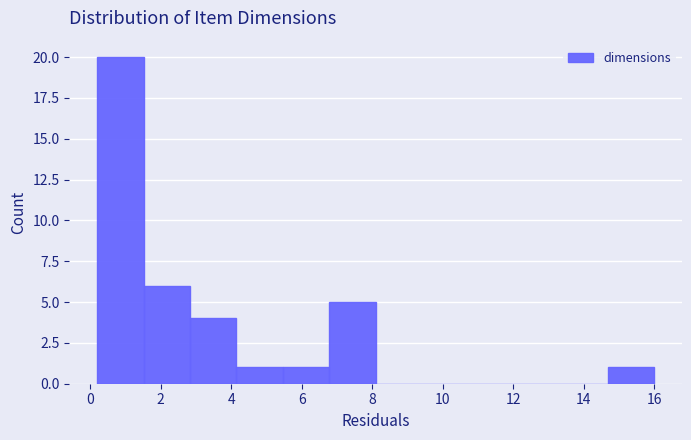

Reading left to right, list every bar in this chart as the range it spans on the x-axis followed by its height. Neither the bar edges nor the heights are printed on the chart, so give them approximately, as read against the axes.

0.2 to 1.6: 20
1.6 to 2.8: 6
2.8 to 4.2: 4
4.2 to 5.4: 1
5.4 to 6.8: 1
6.8 to 8.2: 5
8.2 to 9.4: 0
9.4 to 10.8: 0
10.8 to 12.0: 0
12.0 to 13.4: 0
13.4 to 14.6: 0
14.6 to 16.0: 1